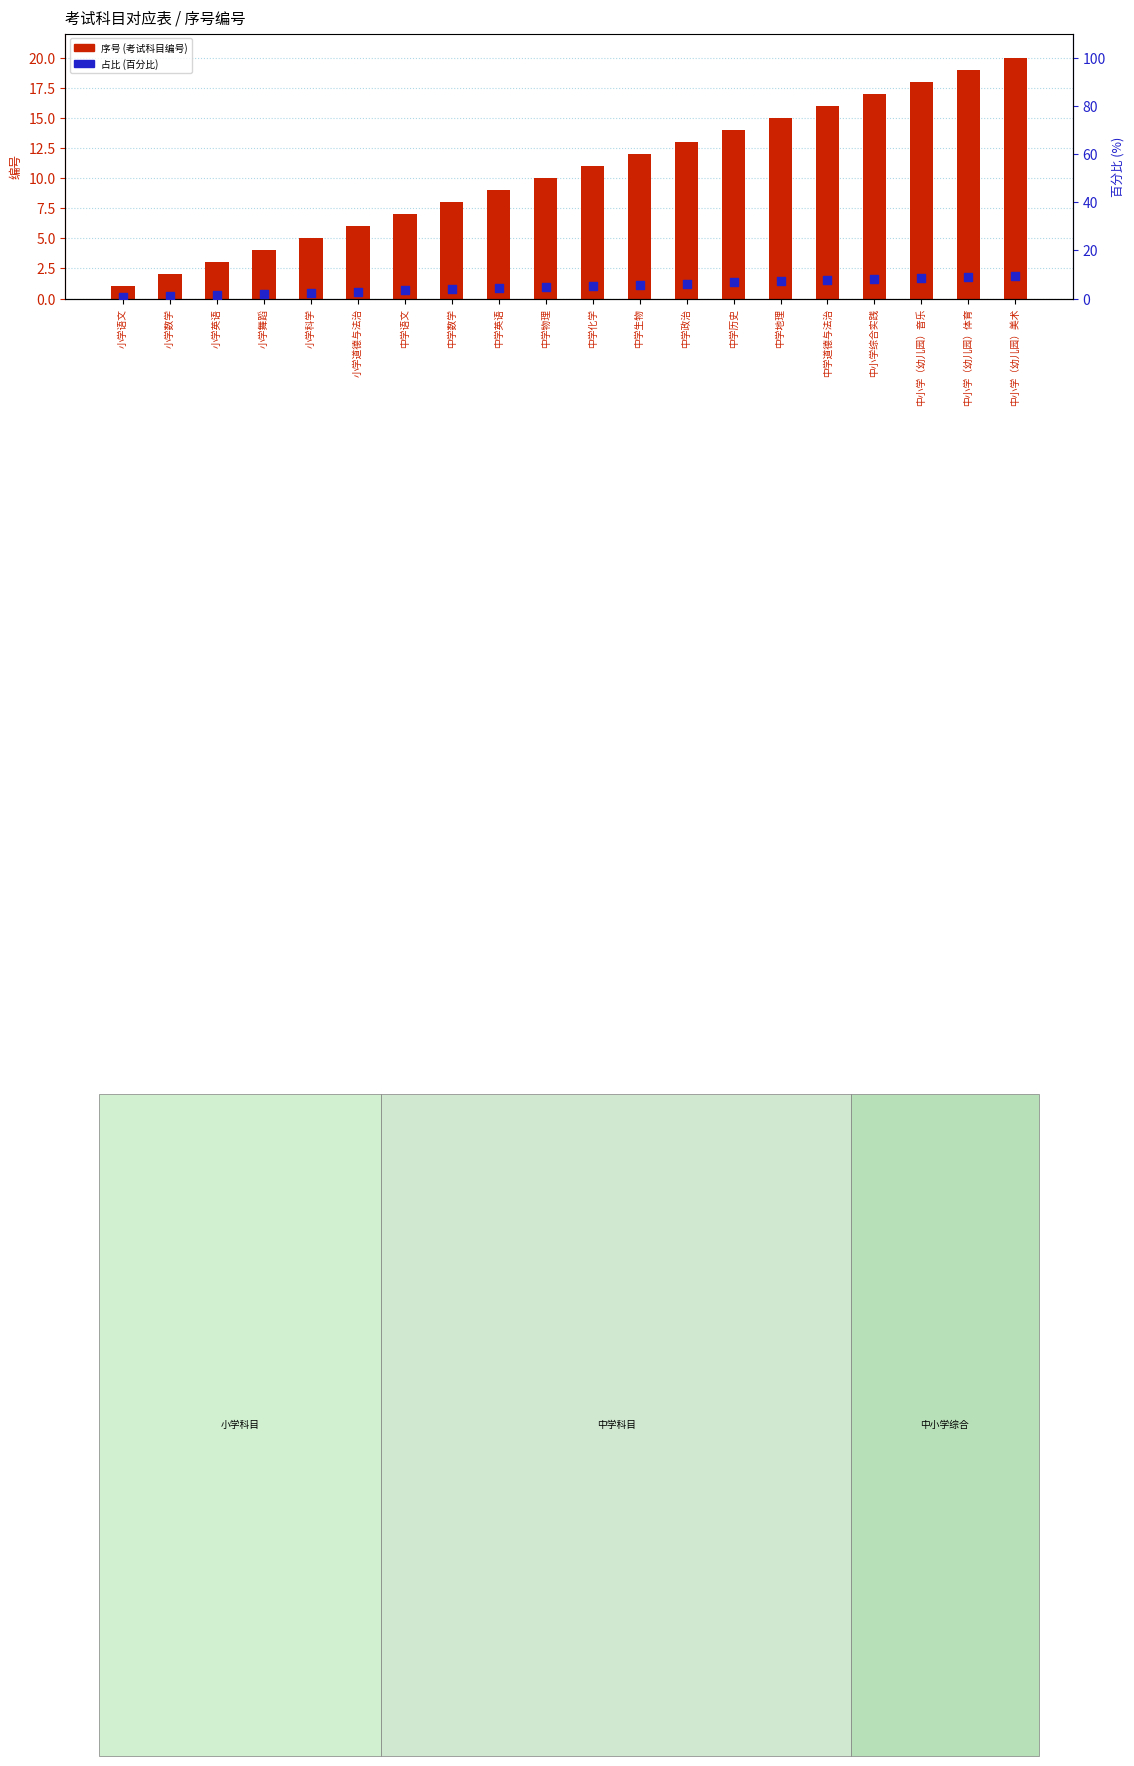

At which category is the sum across all series the highest?

中小学（幼儿园）美术